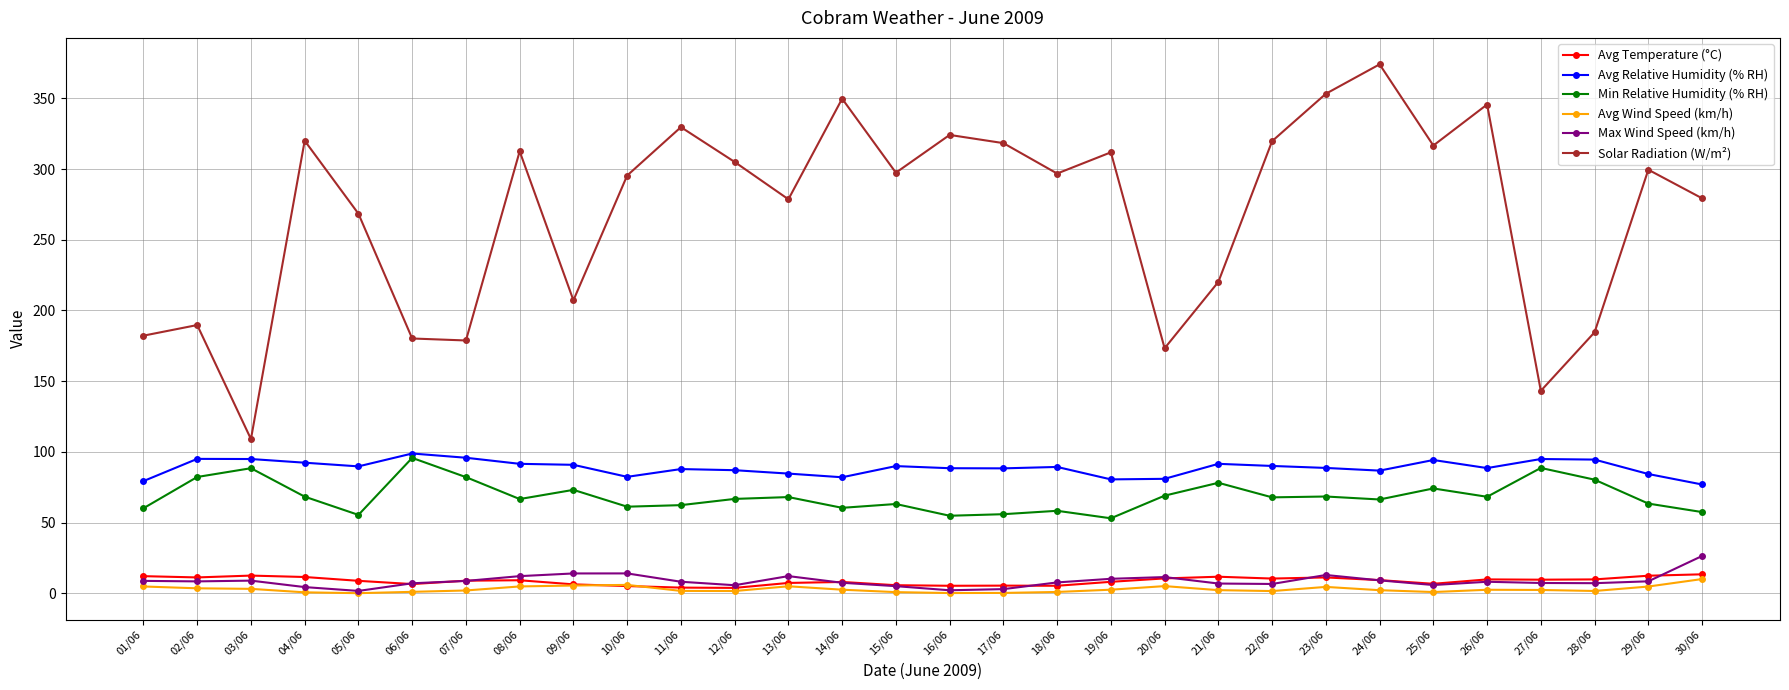

True or false: Avg Wind Speed (km/h) has more than 2 interior local peaks.

True